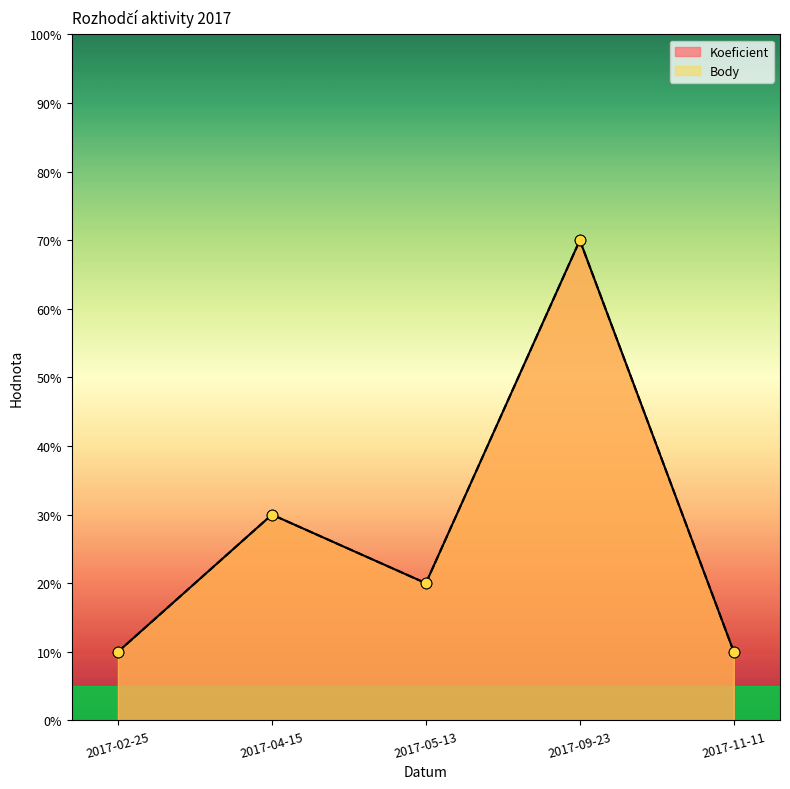

Which series has the widest spread of Y values?

Koeficient